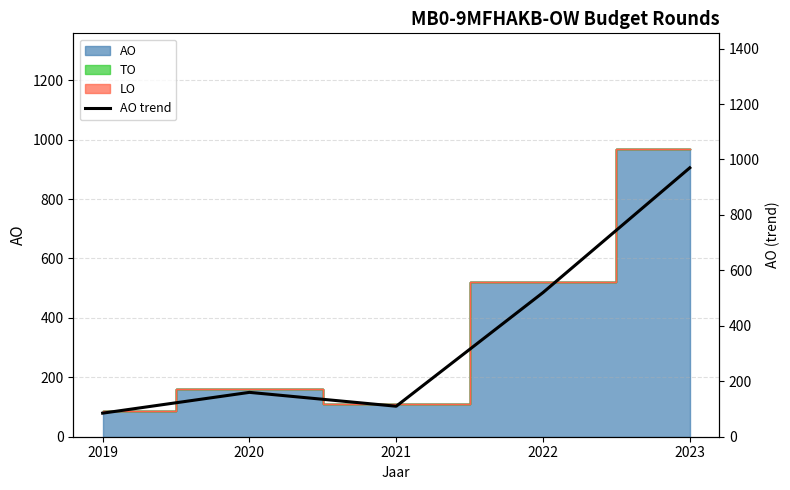

Reading left to right, extract all data points from this chart.

85	160	110	520	970